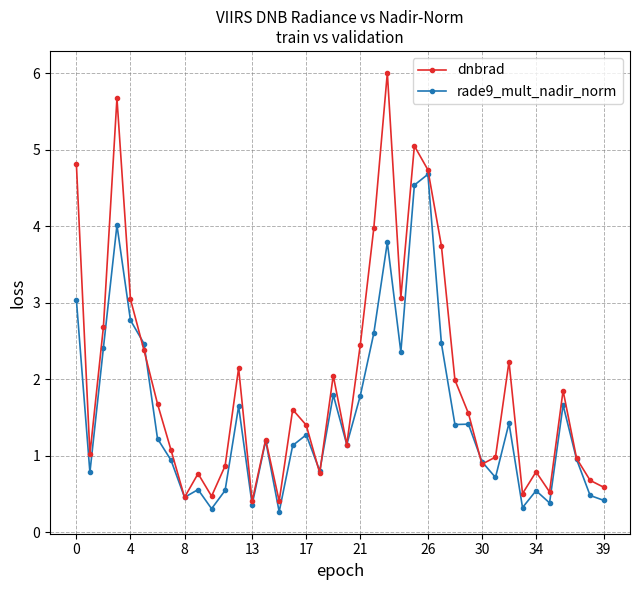

What is the greatest value displayed?

6.0